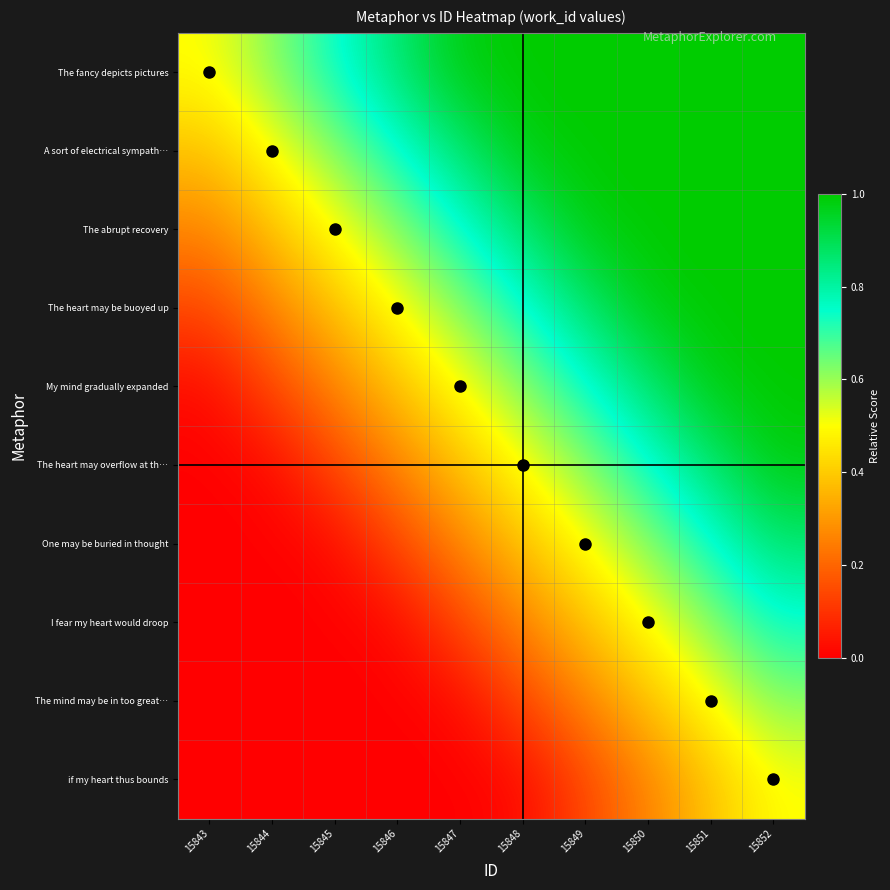

Rank the series at 15844 from lowest to highest value.

One may be buried in thought, I fear my heart would droop, The mind may be in too great…, if my heart thus bounds, The heart may overflow at th…, My mind gradually expanded, The heart may be buoyed up, The abrupt recovery, A sort of electrical sympath…, The fancy depicts pictures